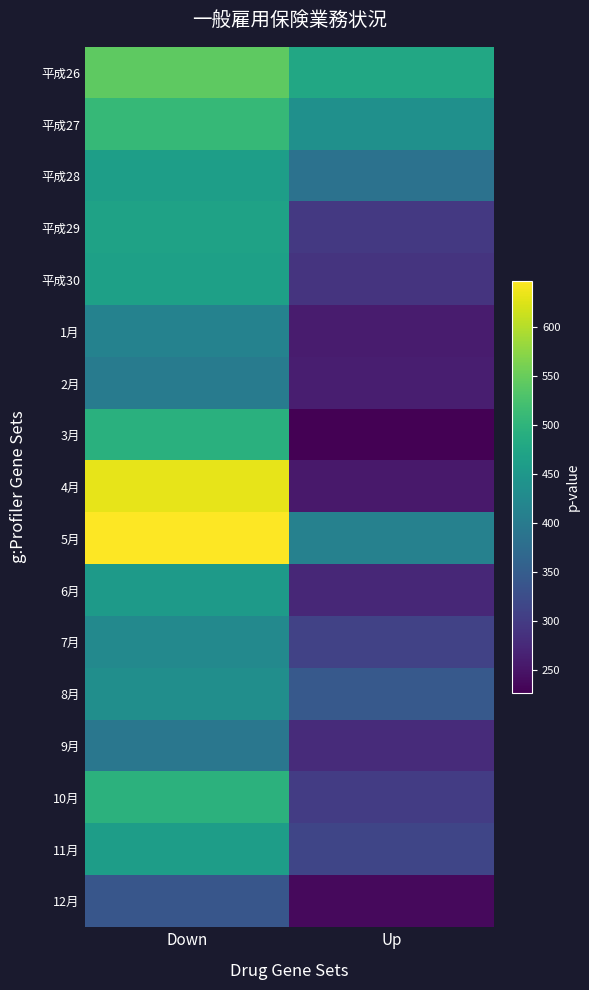

At how many categories does at least one series exceed 539?

1